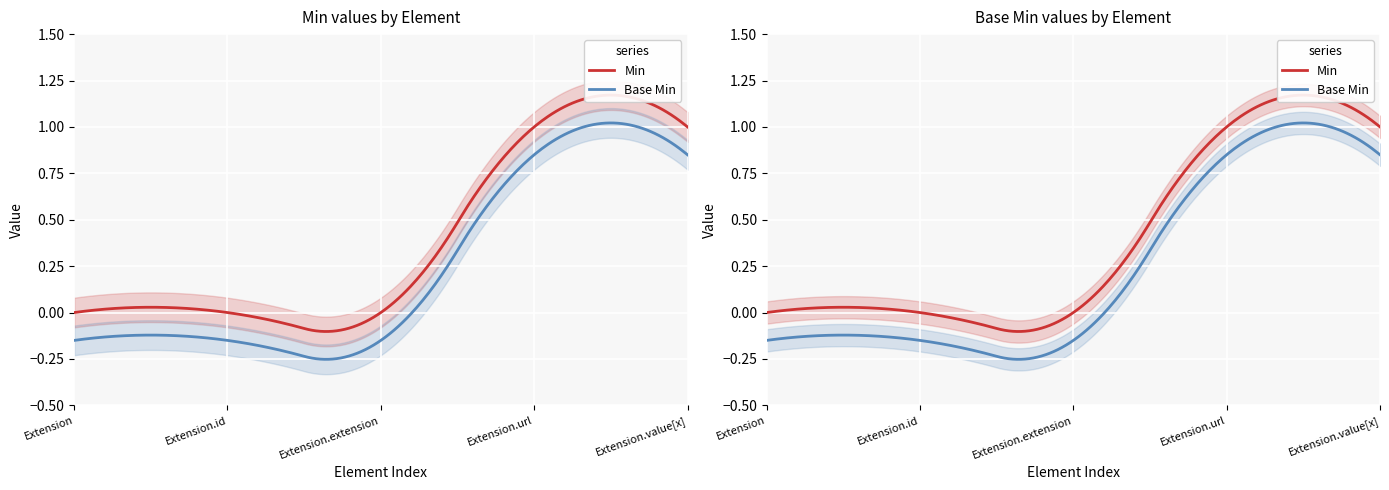

True or false: Min and Base Min intersect in this chart.

False